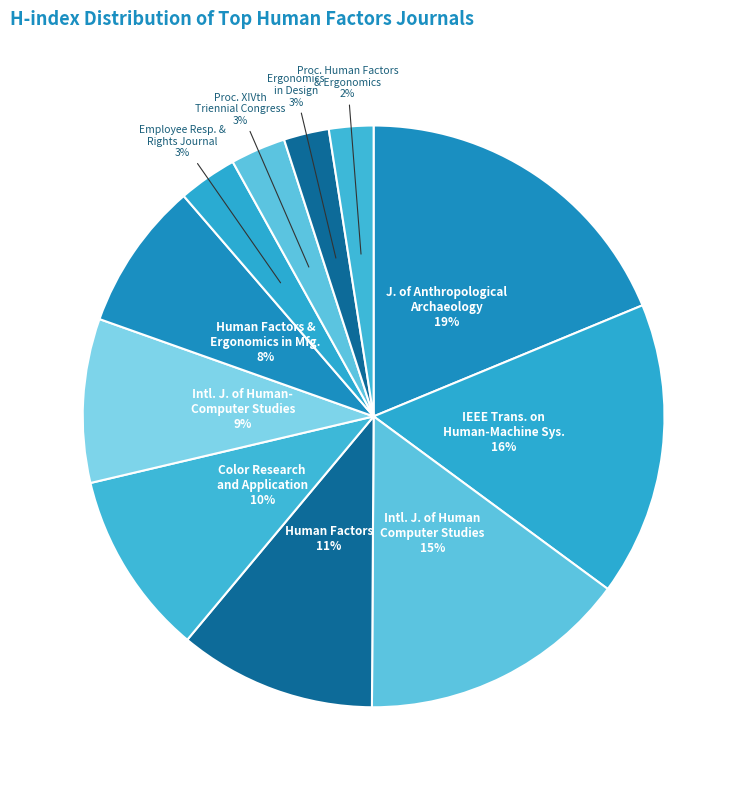

The Proc. Human Factors & Ergonomics slice represents 2% of the pie. True or false?

True